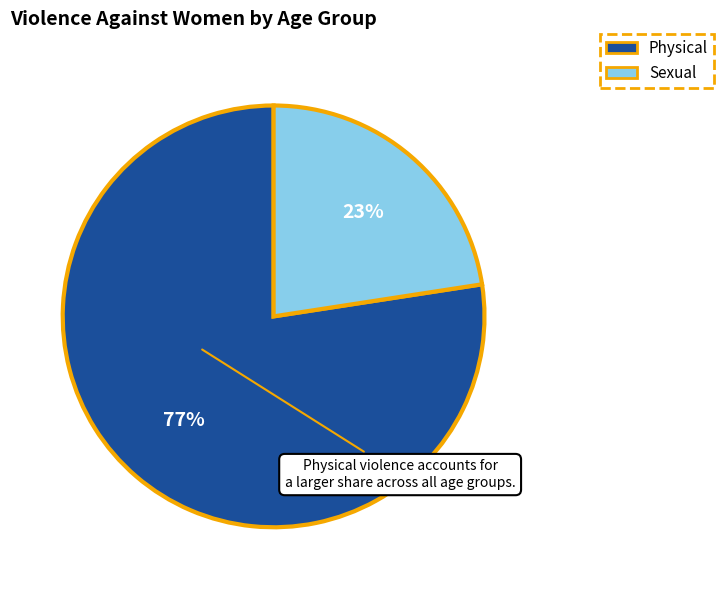

How many segments does this pie chart have?

2